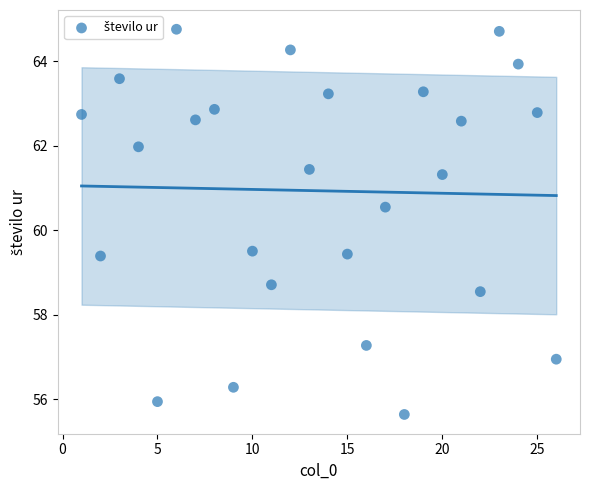

What is the range of X values (max minus min)?

25.0